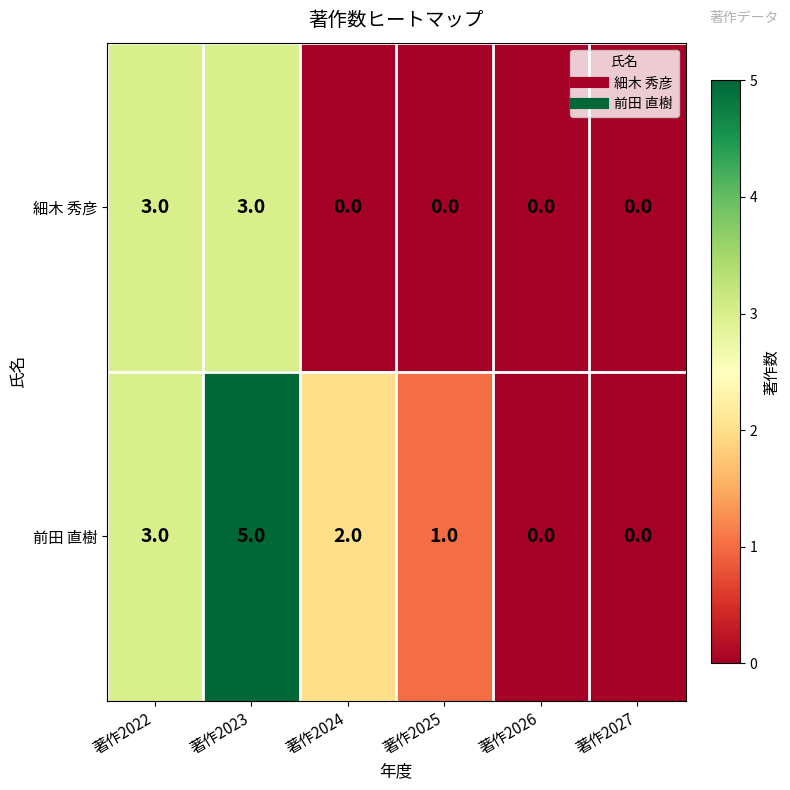

Which series has the largest total across all categories?

前田 直樹